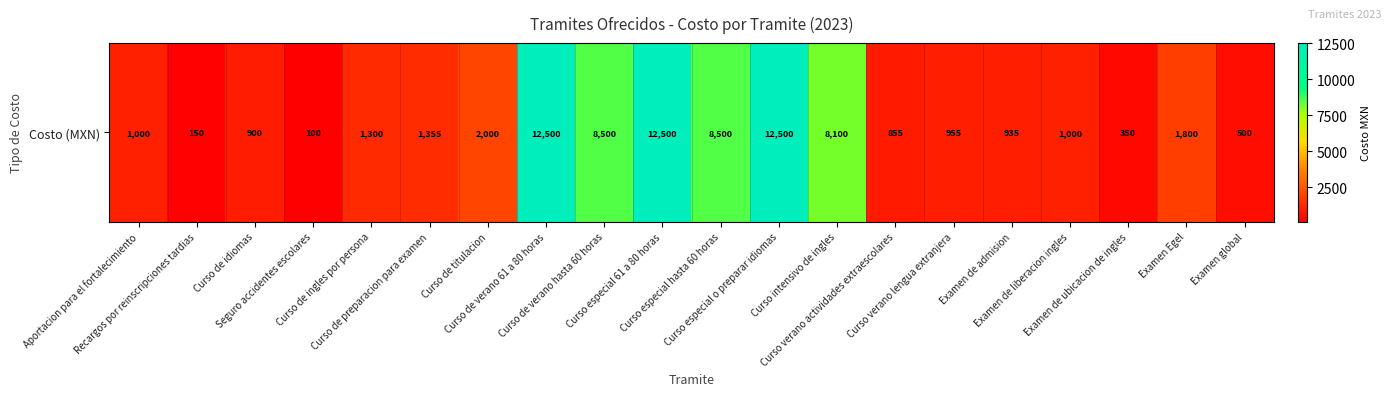

What is the greatest value displayed?

12500